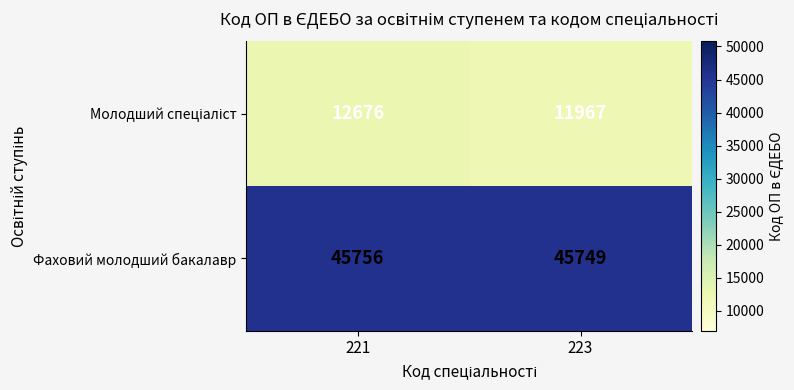

At which label is Фаховий молодший бакалавр closest to 45752?

223